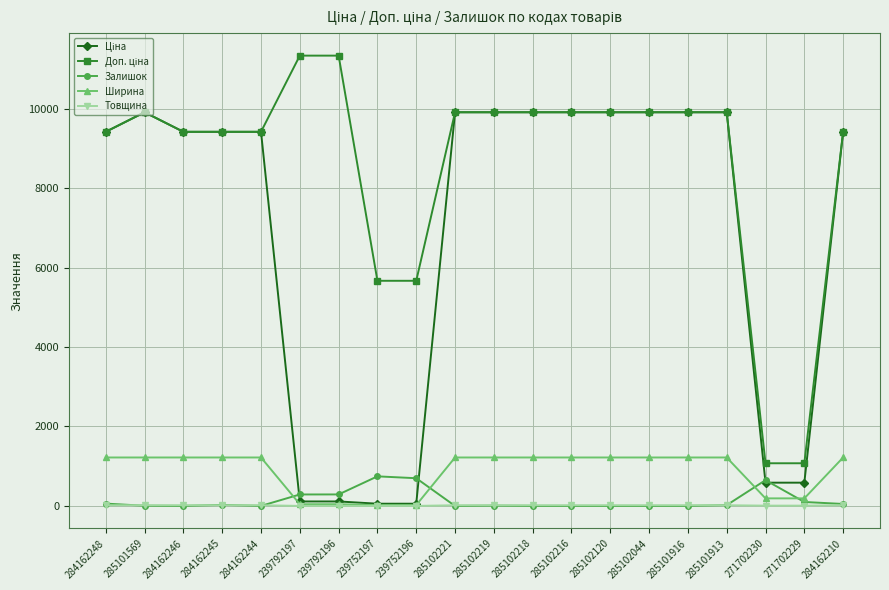

What is the lowest value of the Ширина series?

22.0